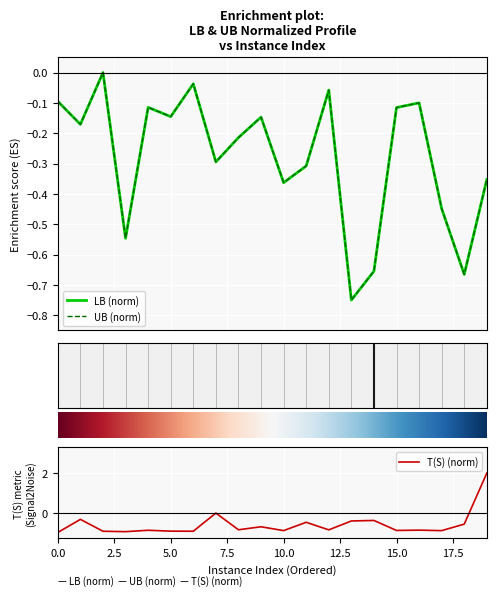

True or false: LB has more than 0 points higher than both neighbors.

True